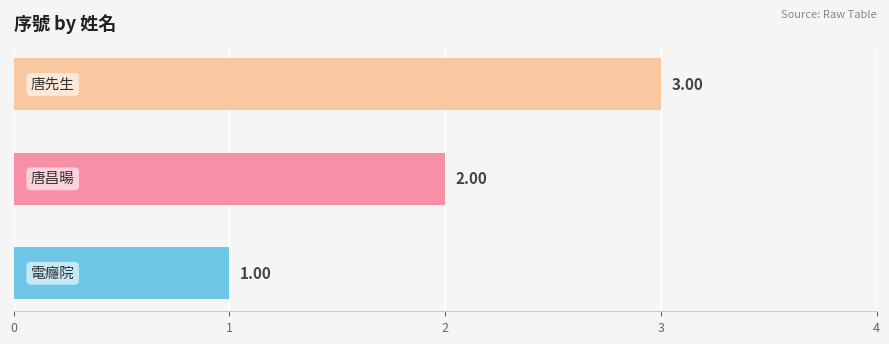

What is the sum of all values?

6